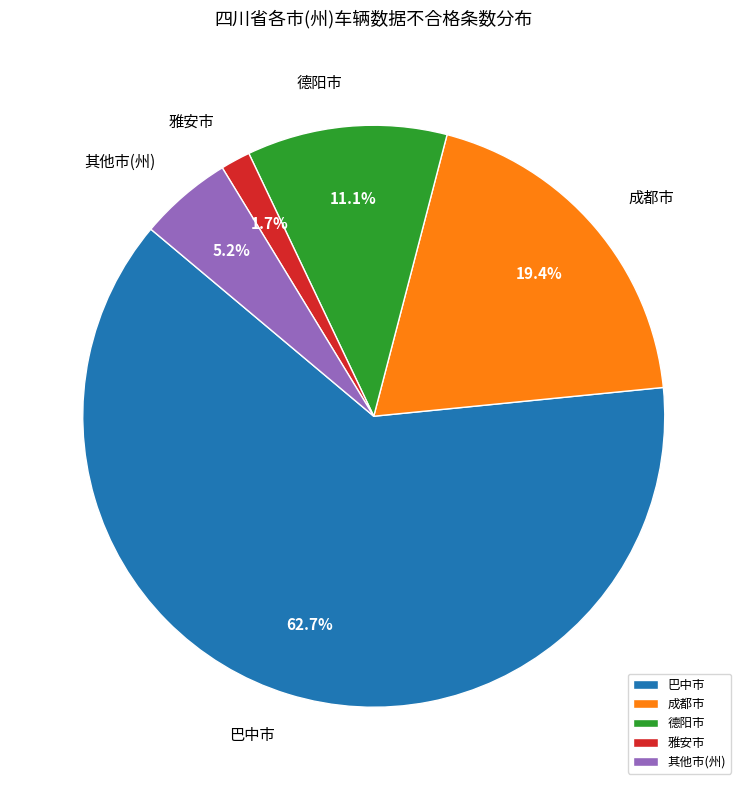

To the nearest percent, what percentage of the pie is 巴中市?

63%